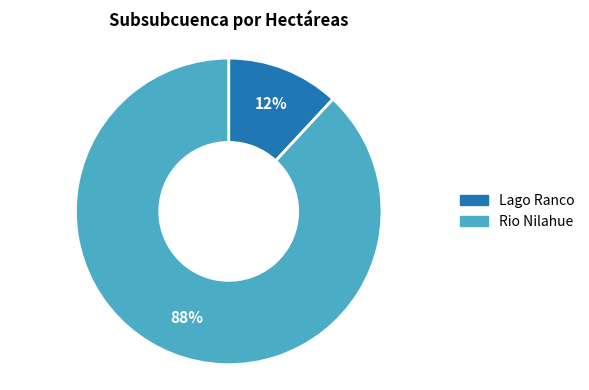

Which has a higher value, Rio Nilahue or Lago Ranco?

Rio Nilahue